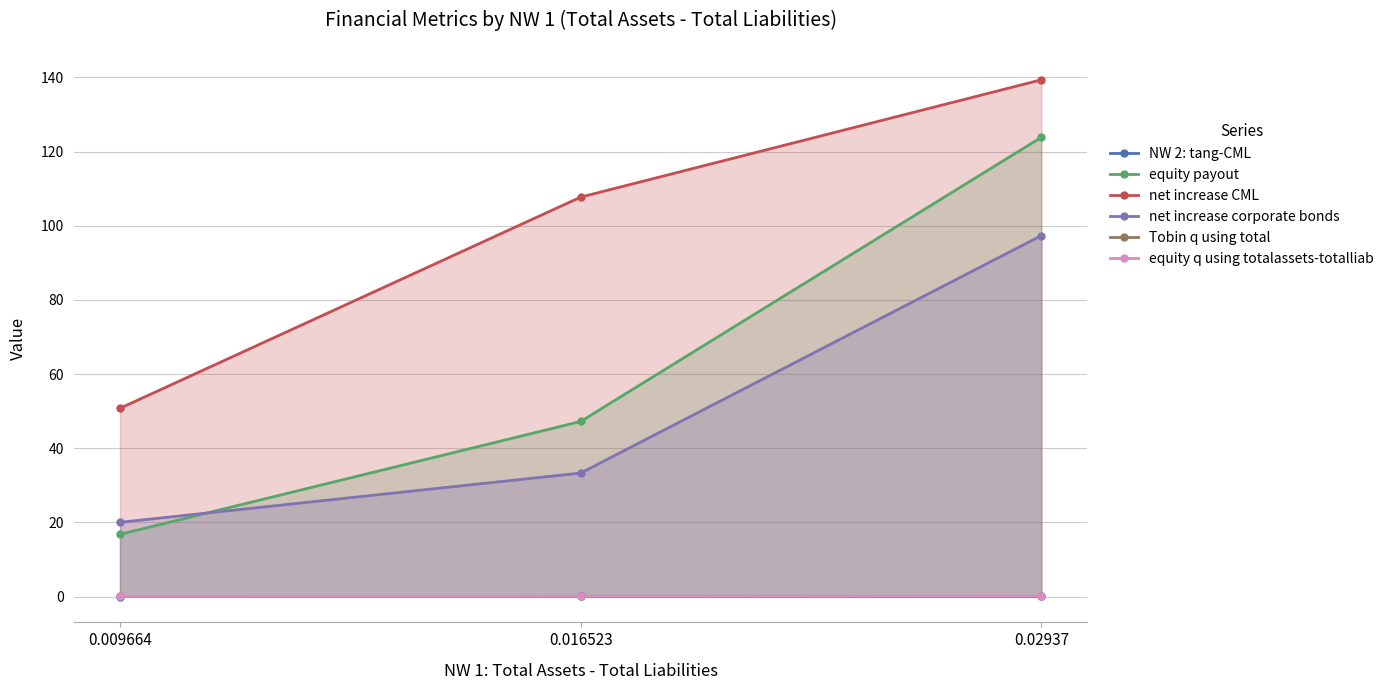

What is the total value across all series at 0.02937?

360.7